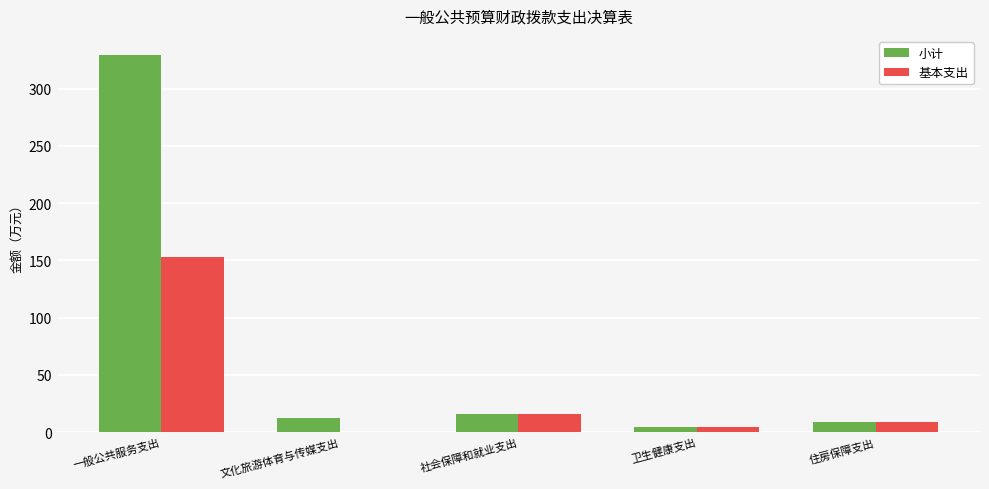

How many groups of bars are there?

5